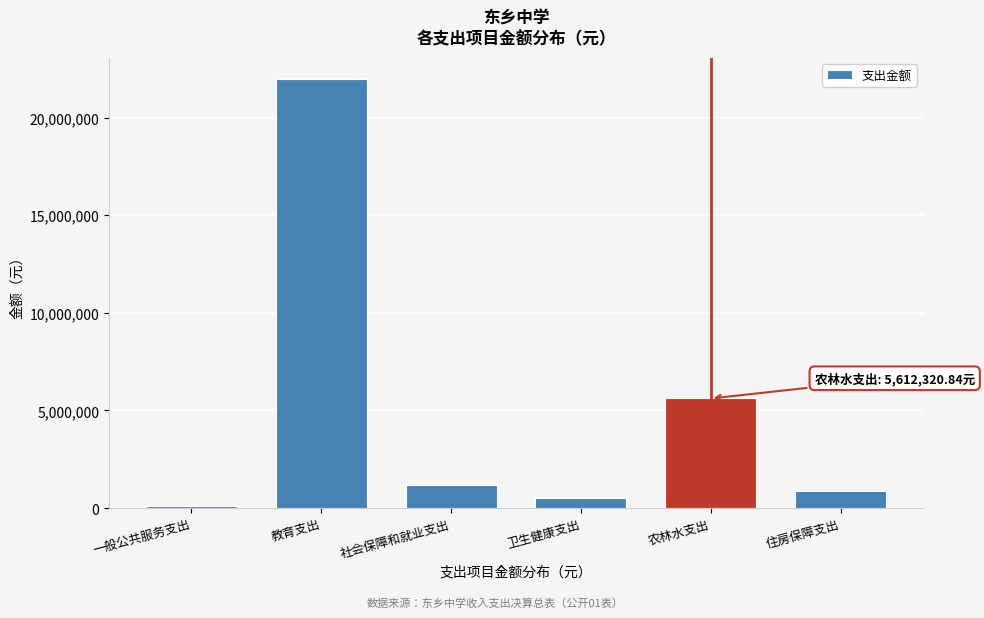

Reading left to right, what are all the values shown in this chart?

88267.8	21973840.2	1196433.0	495622.6	5612320.8	892651.0